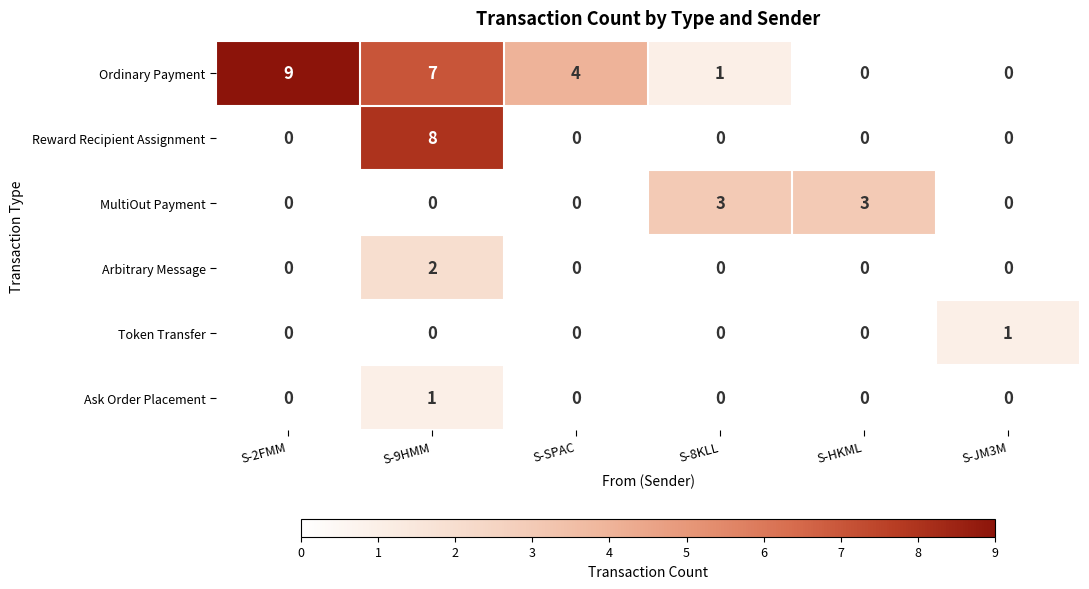

What is the sum of all Ordinary Payment values?

21